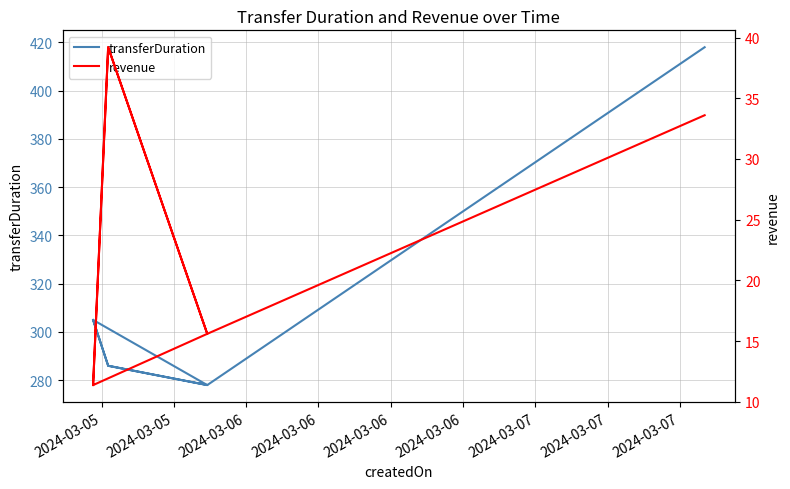

Which series changed the most between 2024-03-06 and 2024-03-06?

transferDuration